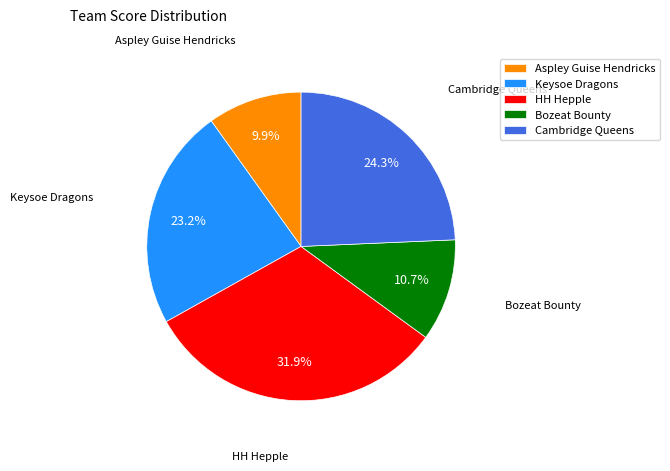

How many segments does this pie chart have?

5